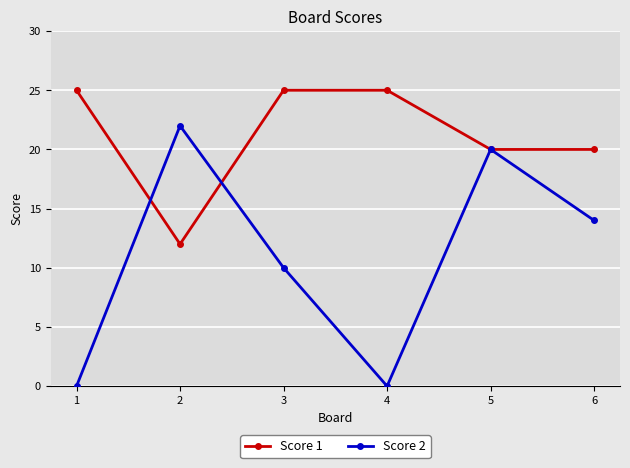

True or false: Score 1 has a value of 5 at 2.

False